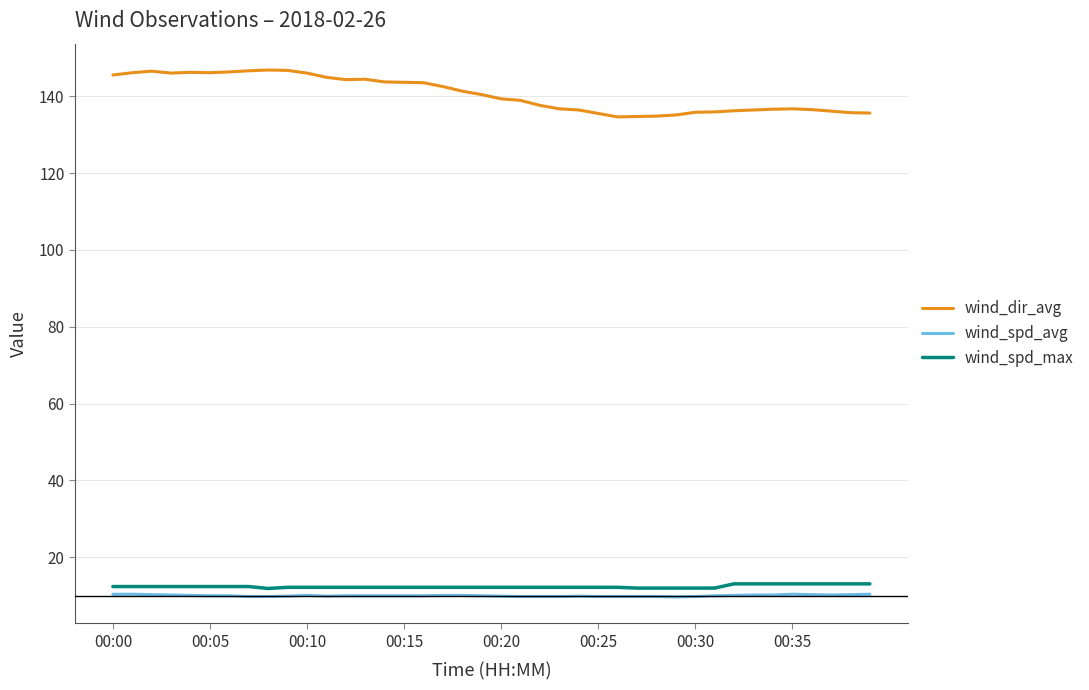

True or false: wind_dir_avg and wind_spd_max intersect in this chart.

False